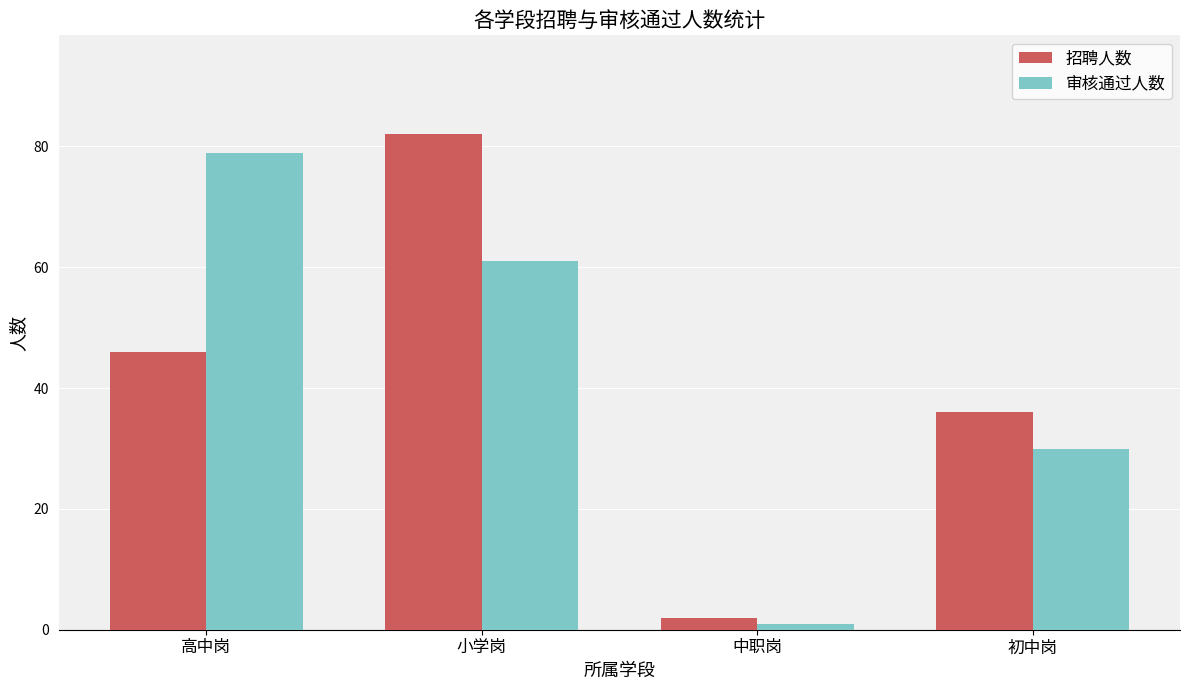

Read the 招聘人数 value at 小学岗, to the nearest 10.

80